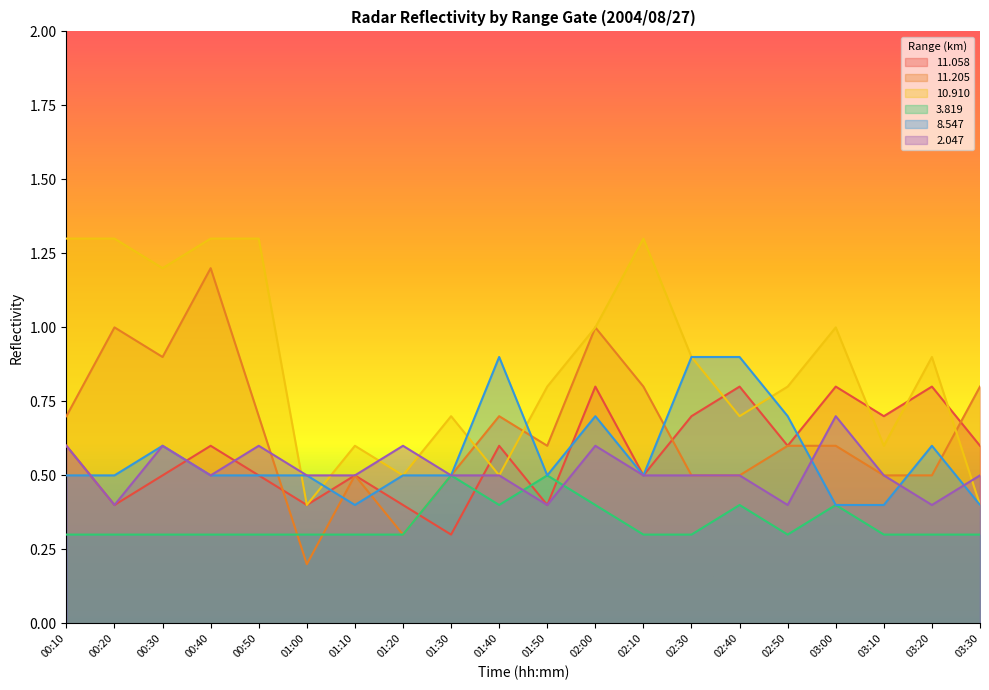

What is the difference between the highest and lowest values at 00:10?

1.0